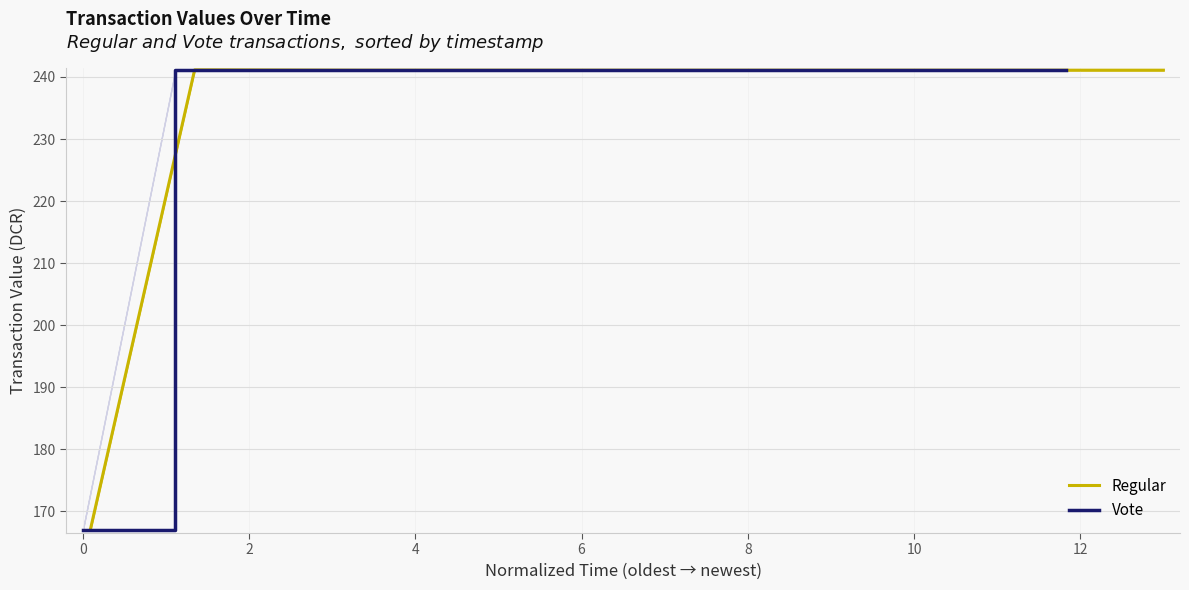

What is the maximum value for Regular?

241.1